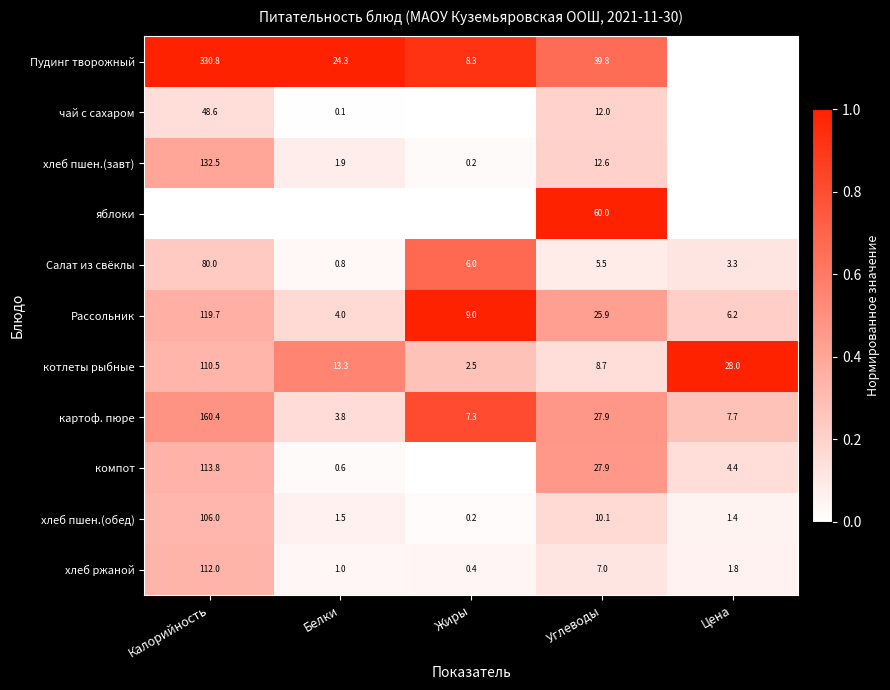

At how many categories does at least one series exceed 0?

5